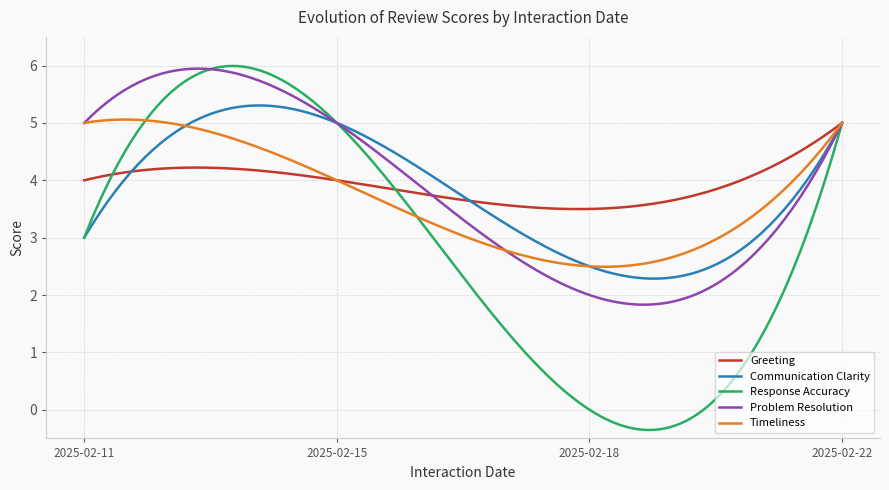

How many lines are shown in the chart?

5